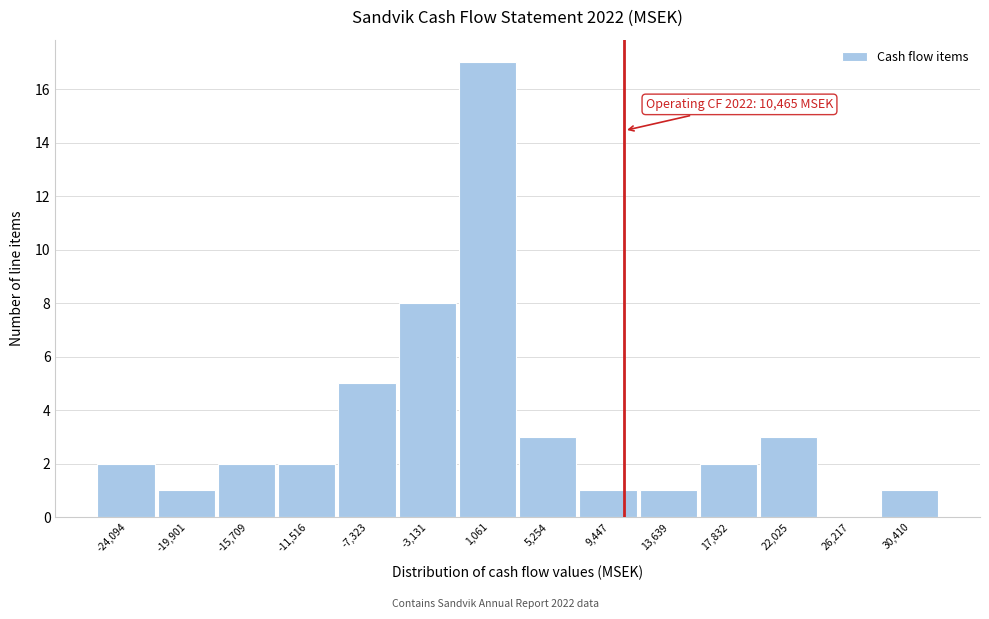

Which range on the x-axis has the tallest bar?

-1000 to 3000